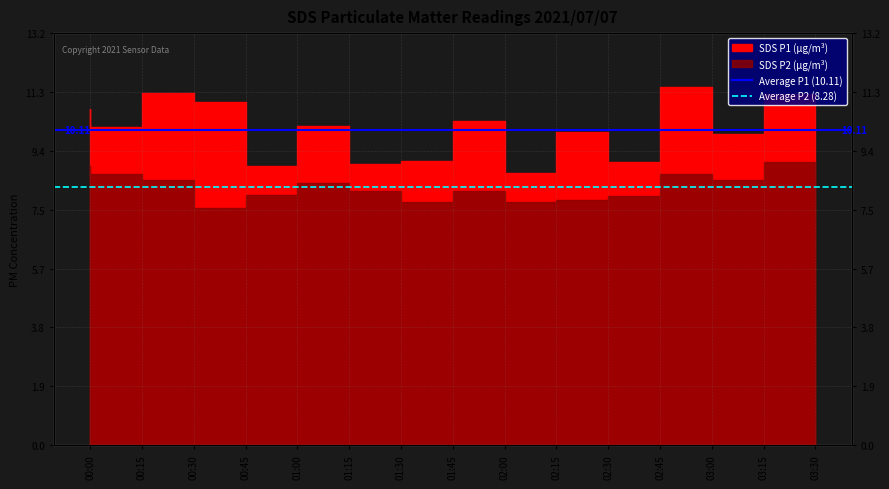

What is the average value of the Average P2 (8.28) series?

8.3